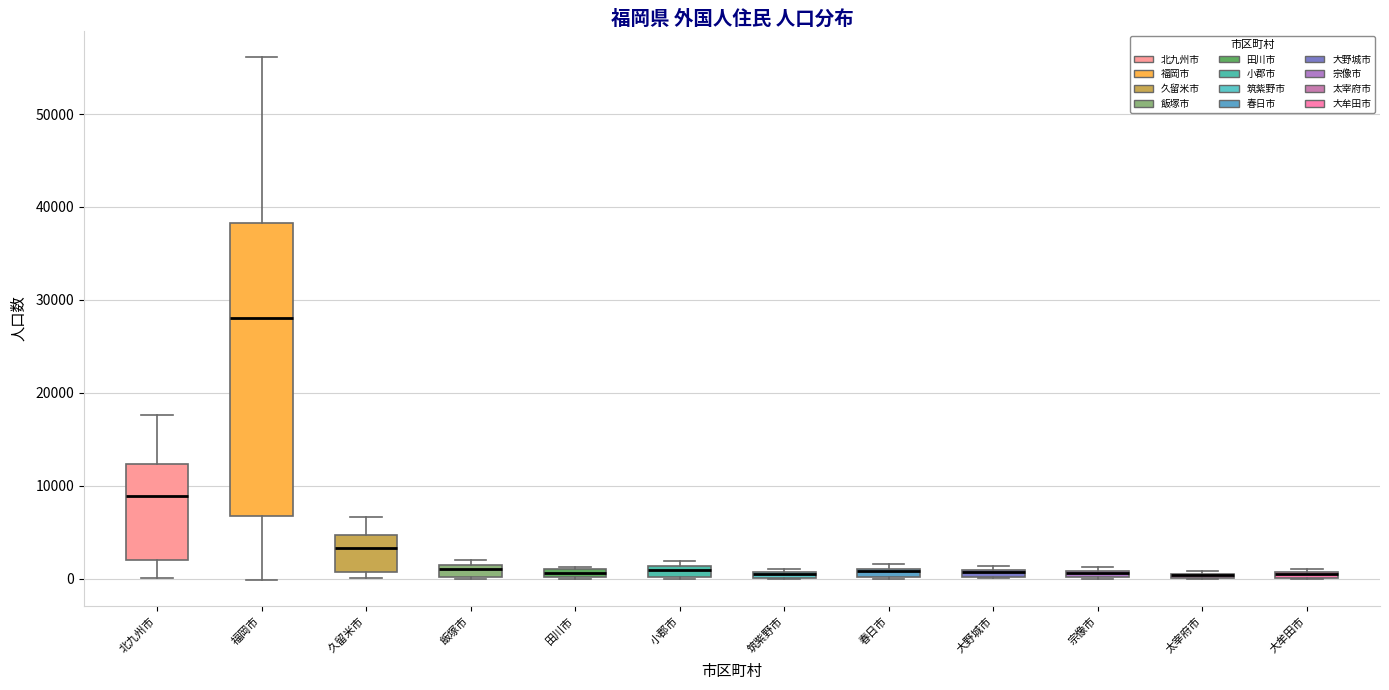

Where is the lower edge of the box for 筑紫野市 on the y-axis? The values are not printed on the chart, so give them approximately, as read against the axis.

0